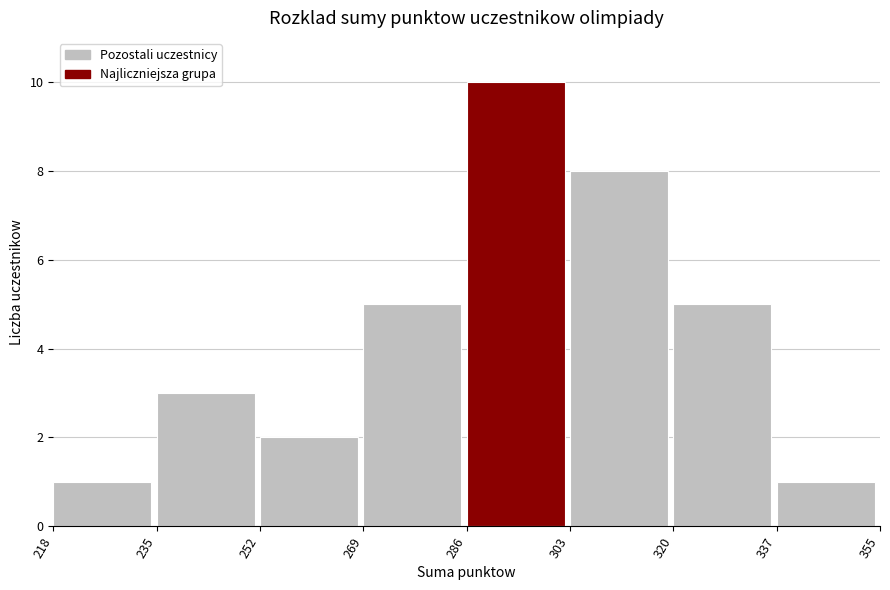

Over which range of the x-axis is the bar tallest?

286 to 303